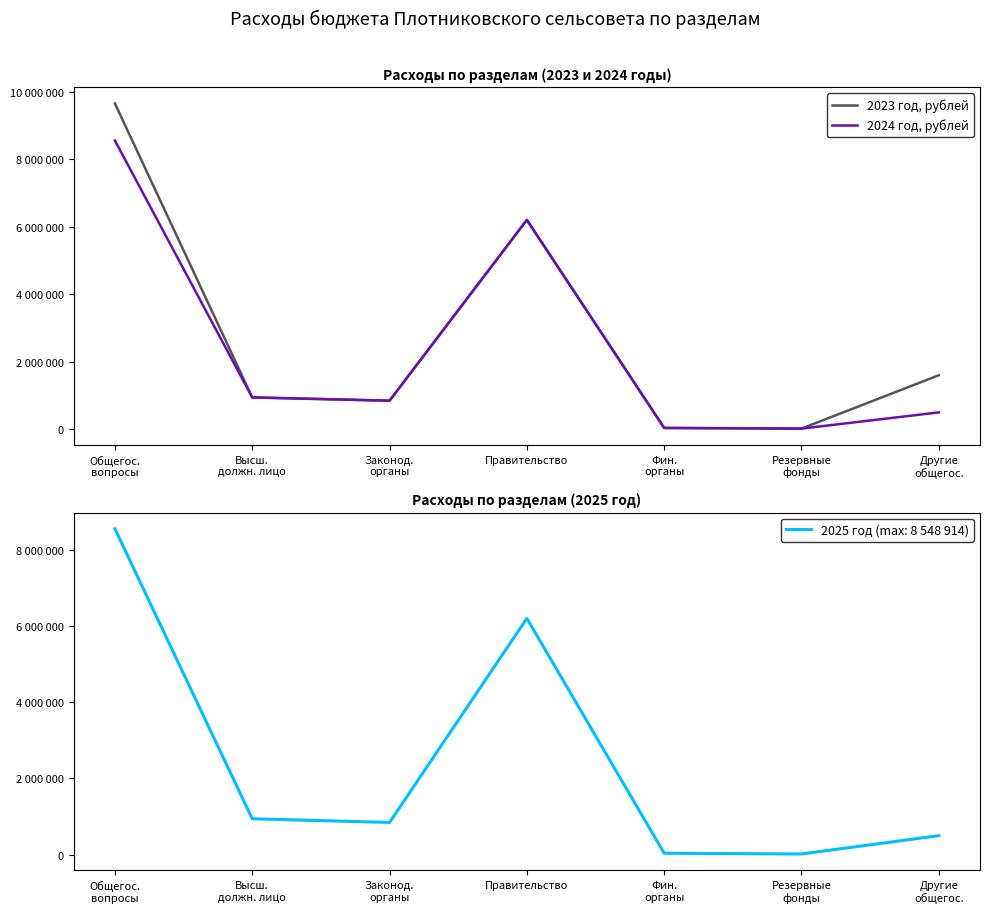

Rank the series at Фин.
органы from highest to lowest value.

2023 год, рублей, 2024 год, рублей